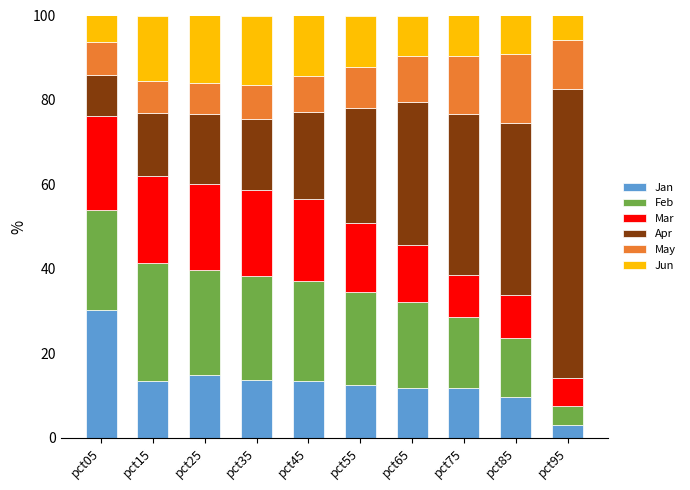

Does the chart contain any negative values?

No